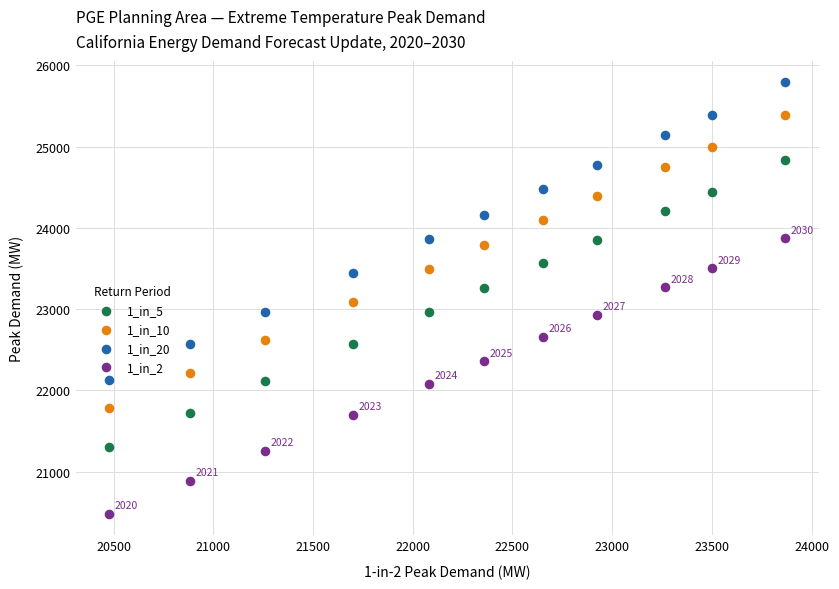

Across all data points, what is the range of Y values (max minus min)?

5312.1